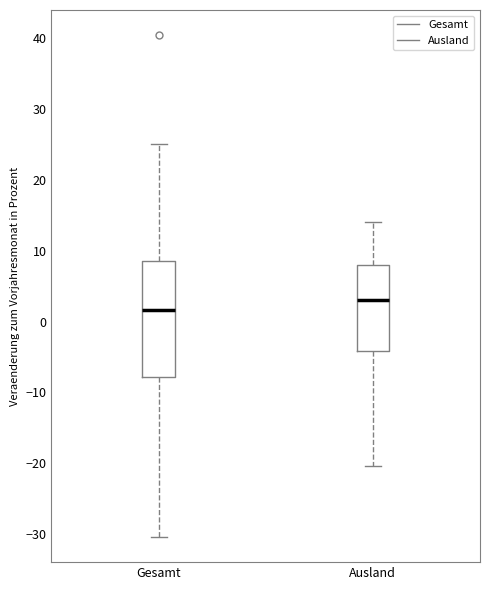

Comparing the boxes themselves (not the whiskers), which one is the tallest?

Gesamt